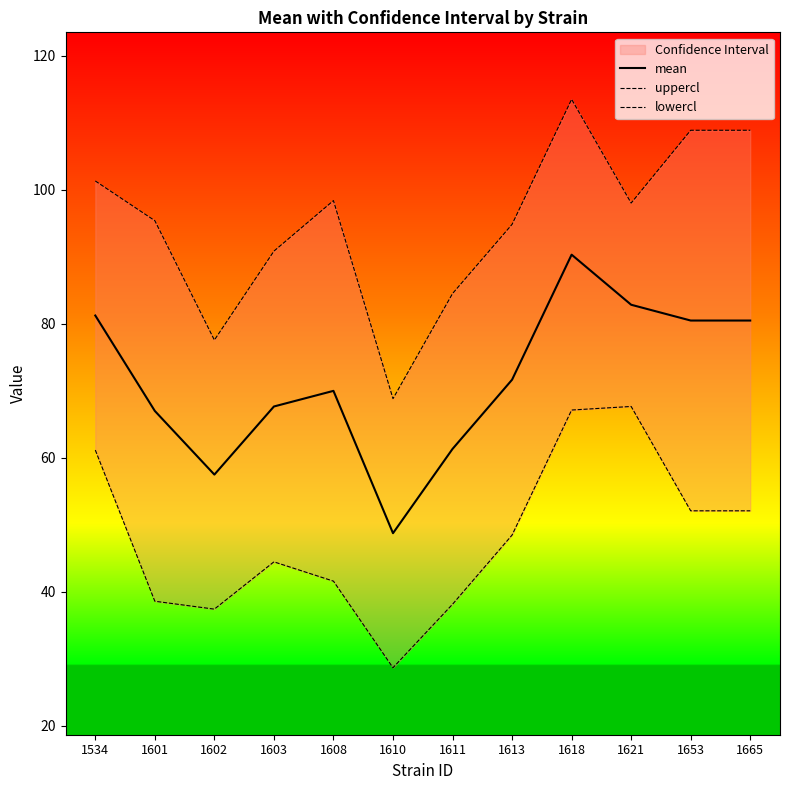

At which label does lowercl reach its minimum?

1610